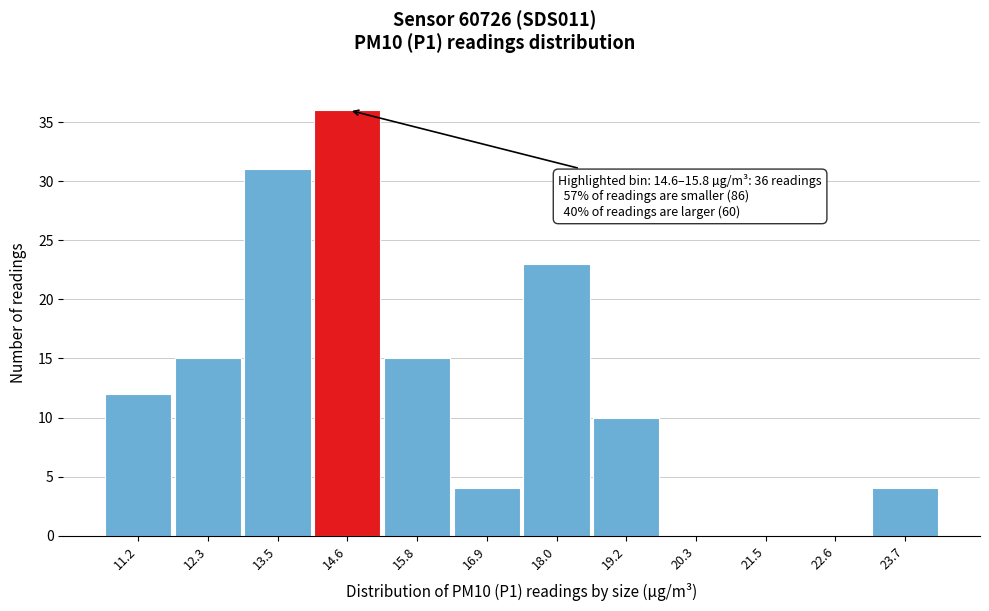

Reading left to right, extract all data points from this chart.

11.2=12	12.3=15	13.5=31	14.6=36	15.8=15	16.9=4	18.0=23	19.2=10	20.3=0	21.5=0	22.6=0	23.7=4